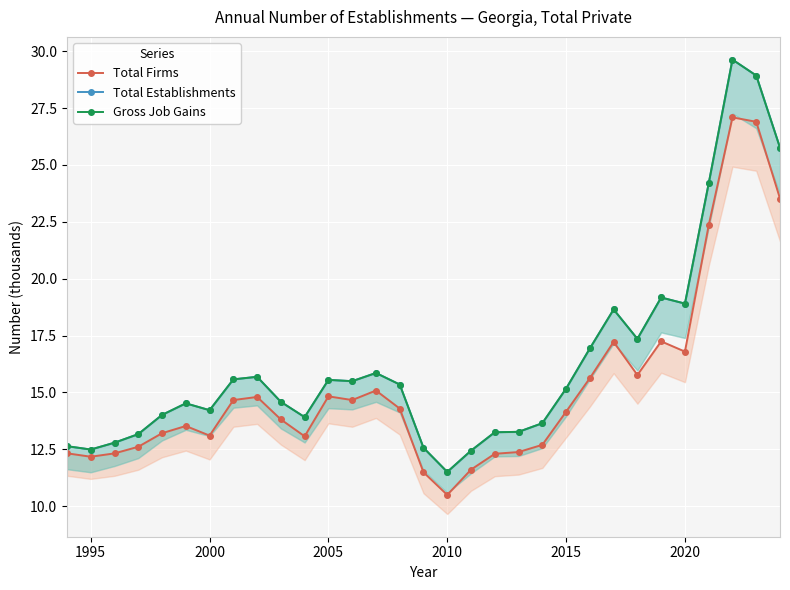

True or false: Gross Job Gains and Total Firms cross at least once.

False